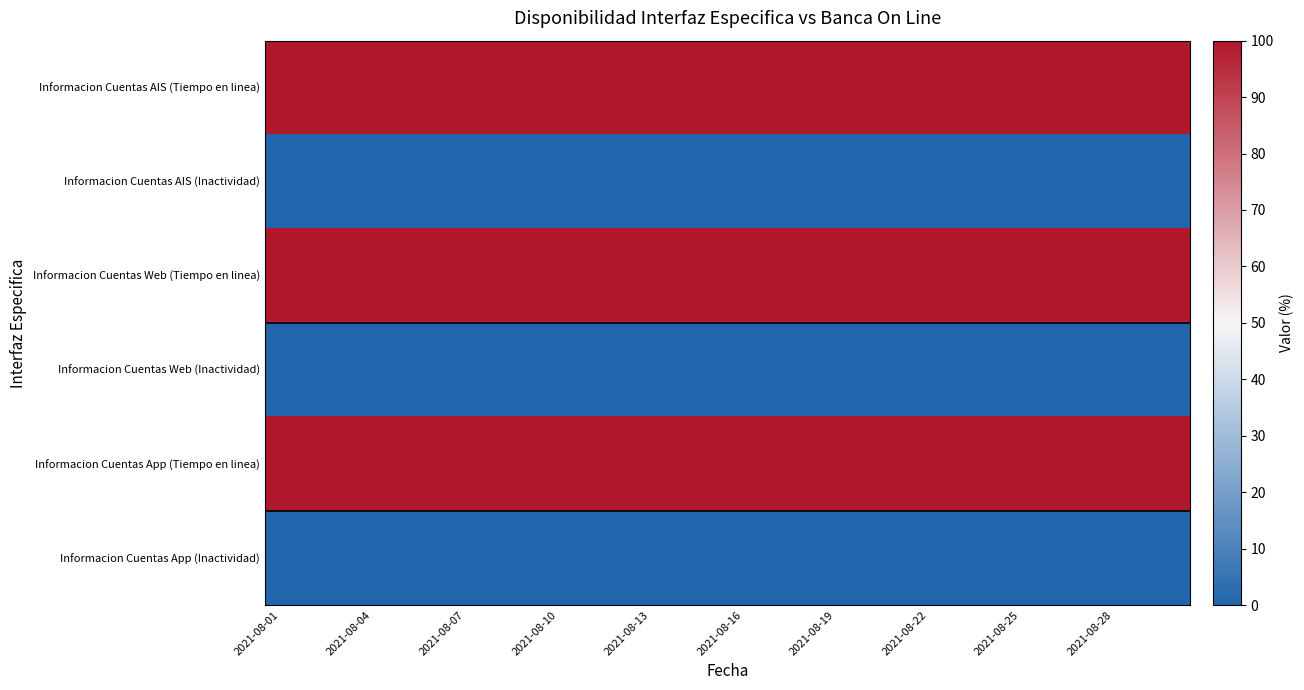

Which series has the largest total across all categories?

Informacion Cuentas AIS (Tiempo en linea)